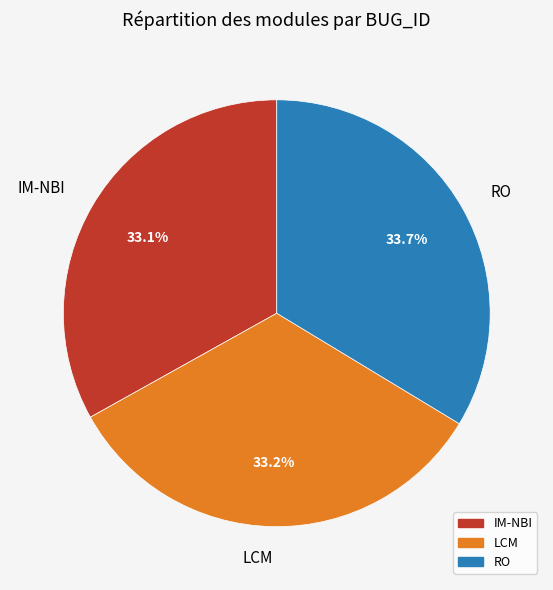

Which has a higher value, IM-NBI or RO?

RO